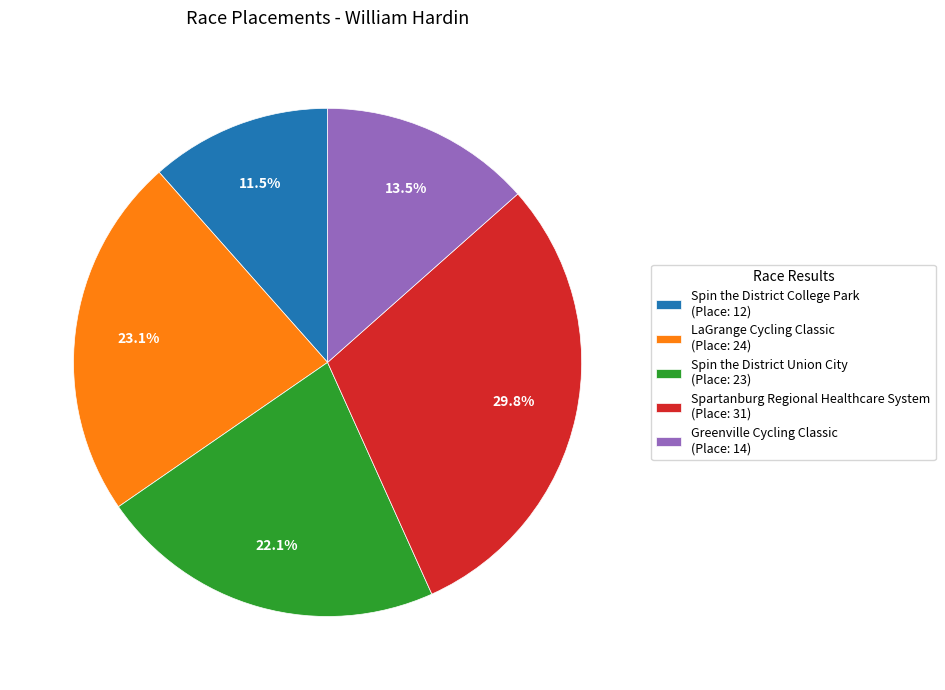

Which category has the smallest portion of the pie?

Spin the District College Park